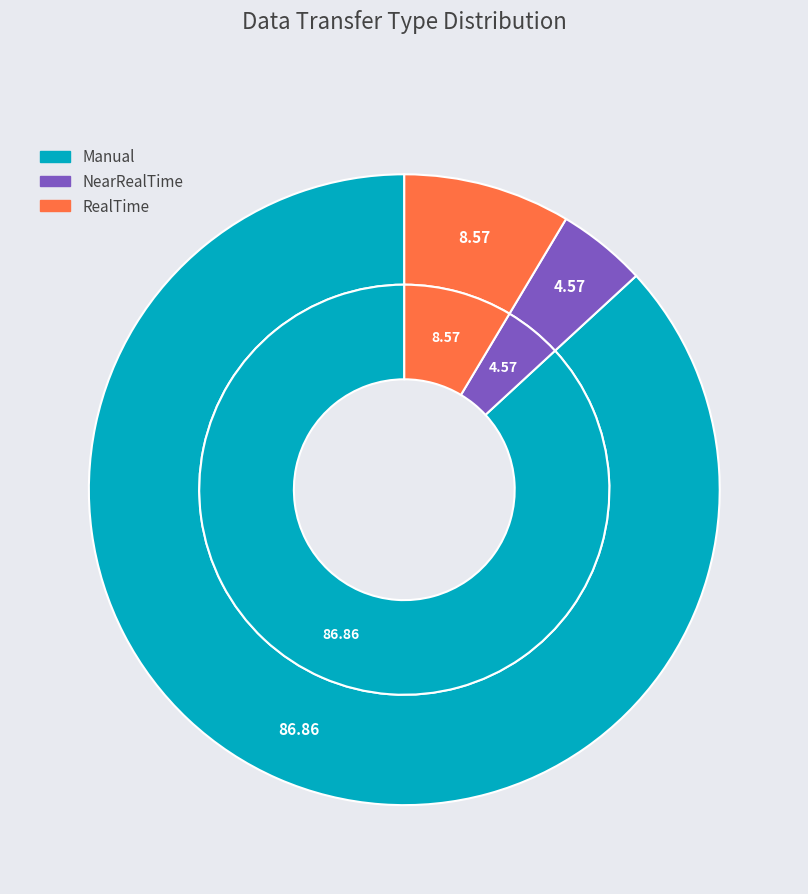

Rank the categories by value from highest to lowest.

Manual, RealTime, NearRealTime